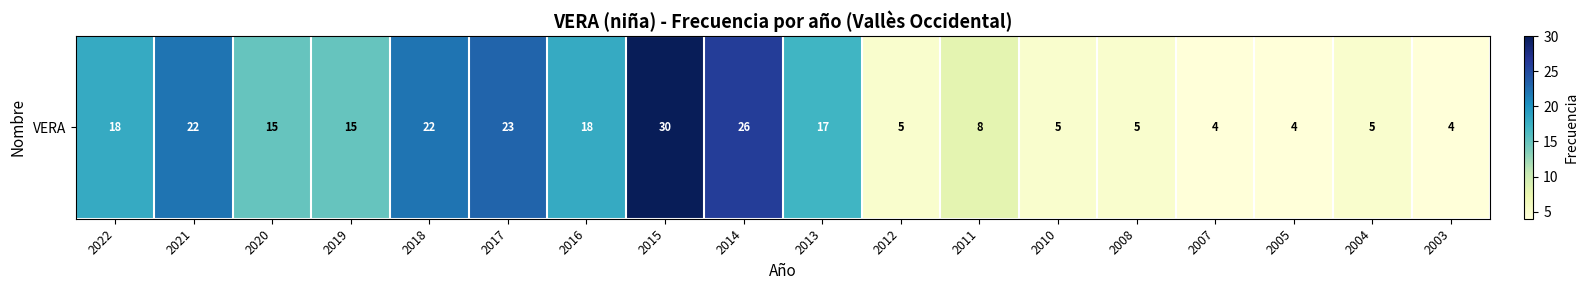

What is the difference between the maximum and second lowest values?

26